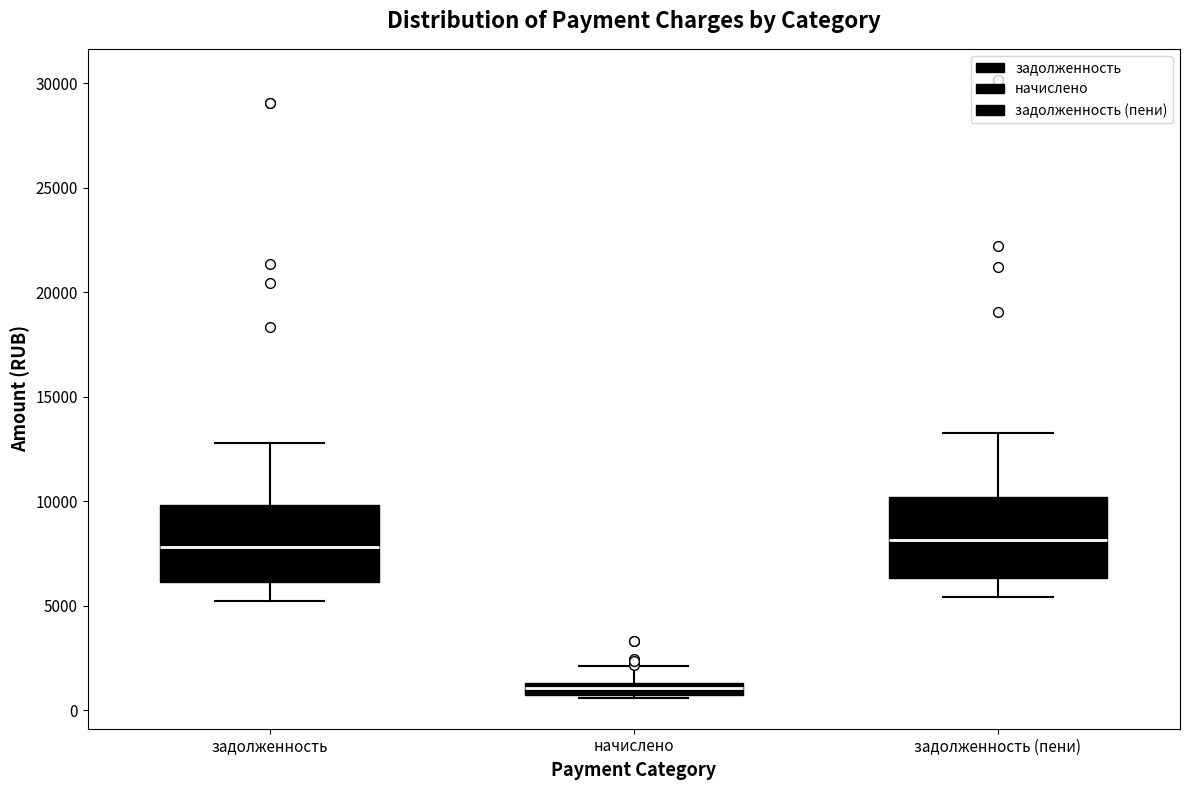

Where does the upper whisker of the box for начислено end on the y-axis? The values are not printed on the chart, so give them approximately, as read against the axis.

2000